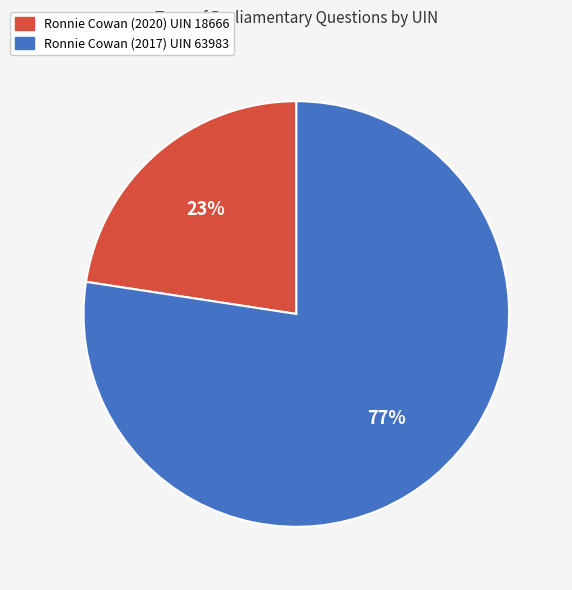

To the nearest percent, what is the combined percentage of Ronnie Cowan (2017) UIN 63983 and Ronnie Cowan (2020) UIN 18666?

100%